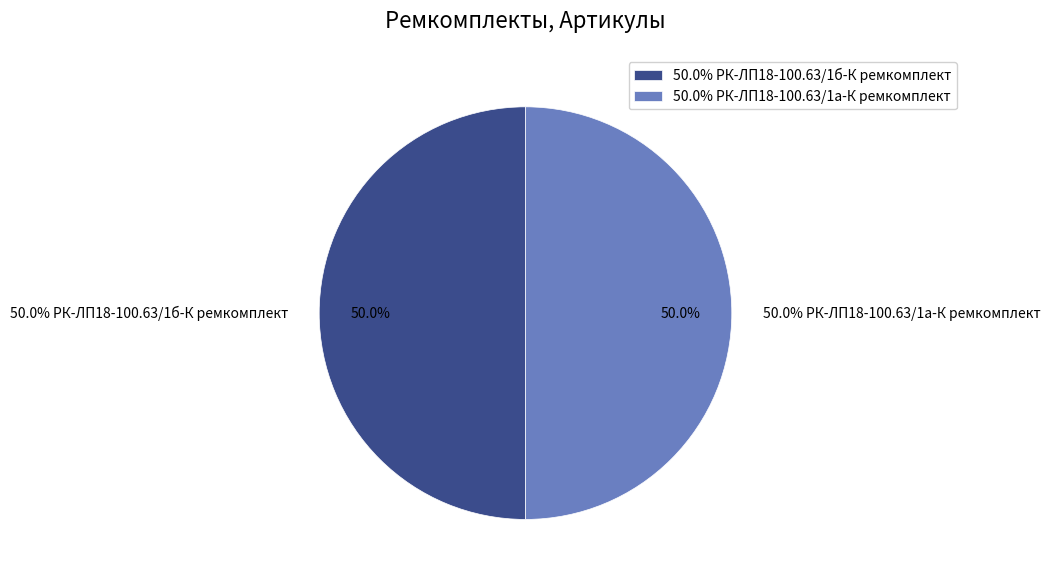

To the nearest percent, what percentage of the pie is РК-ЛП18-100.63/1а-К ремкомплект?

50%